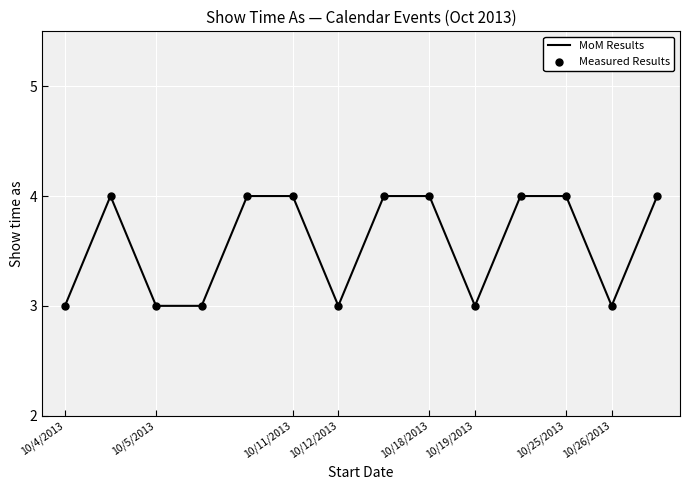

What is the smallest value displayed?

3